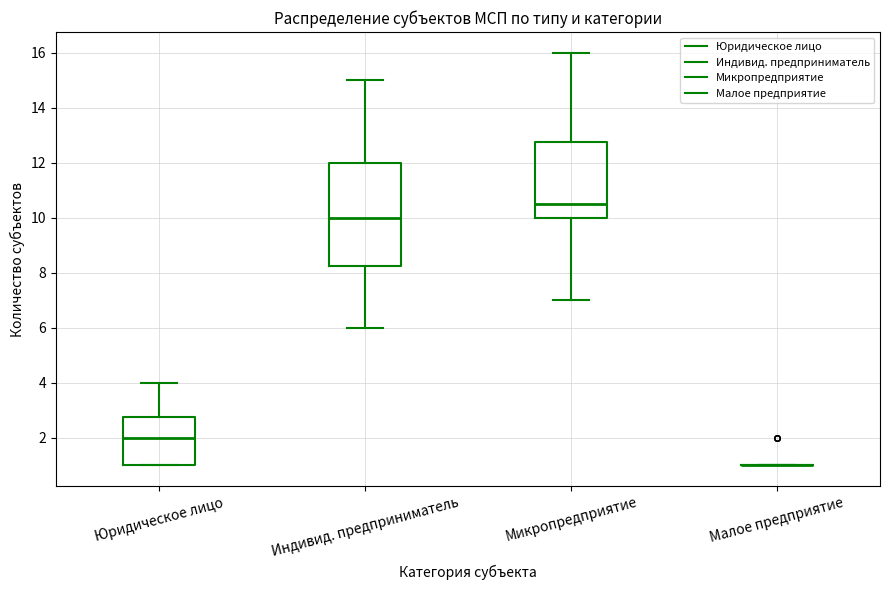

Reading left to right, read every box against the y-axis: the position of its median line, the range the box covers, and the ends of its whiskers. The values are not printed on the chart, so give them approximately, as read against the axis.

Юридическое лицо: median 2.0, box 1.0 to 2.8, whiskers 1.0 to 4.0
Индивид. предприниматель: median 10.0, box 8.2 to 12.0, whiskers 6.0 to 15.0
Микропредприятие: median 10.6, box 10.0 to 12.8, whiskers 7.0 to 16.0
Малое предприятие: box collapsed to a line at 1.0, whiskers 1.0 to 1.0